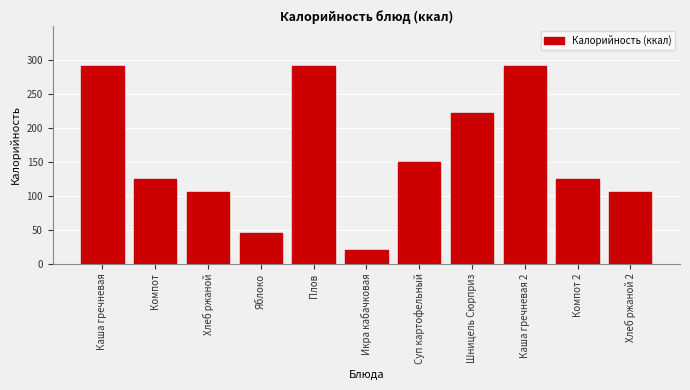

What is the label of the 8th bar from the right?

Яблоко